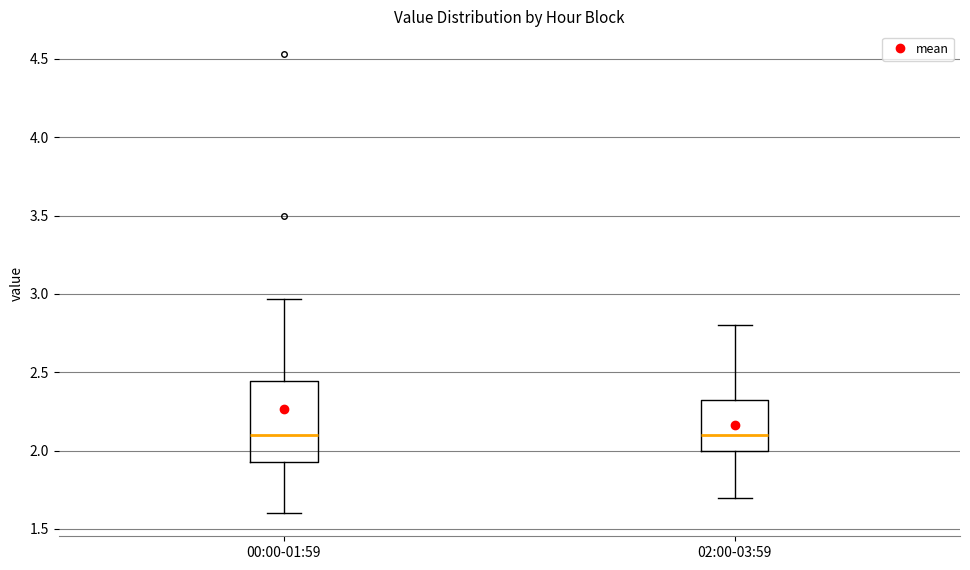

Which box is the tallest, from its lower edge to its upper edge?

00:00-01:59